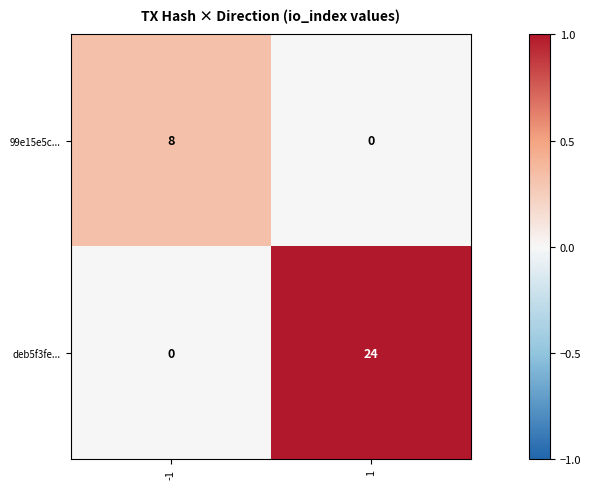

Reading left to right, list all the values displayed in this chart.

99e15e5c...: -1=8	1=0
deb5f3fe...: -1=0	1=24